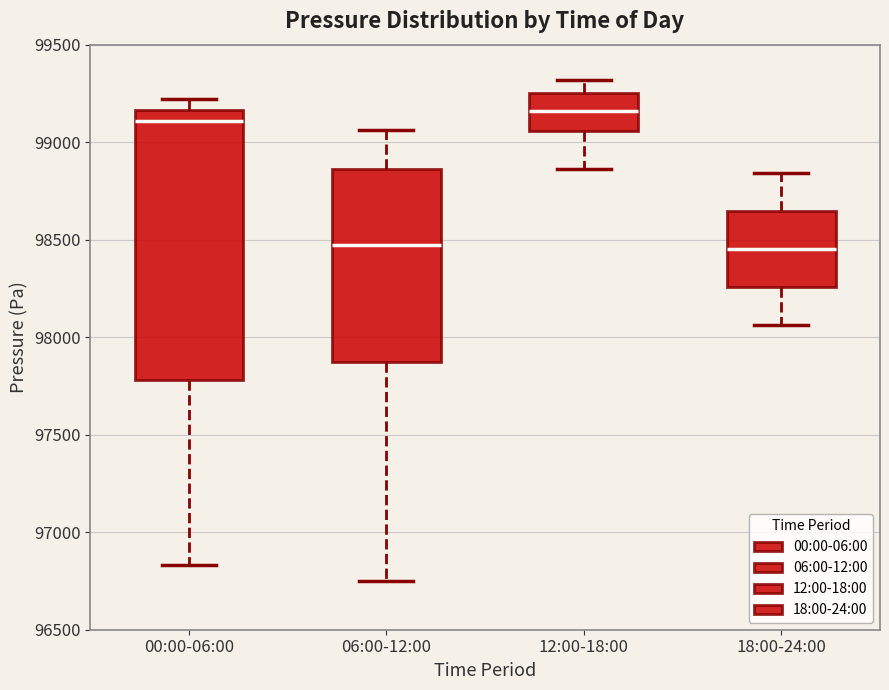

Where does the upper whisker of the box for 06:00-12:00 end on the y-axis? The values are not printed on the chart, so give them approximately, as read against the axis.

99050